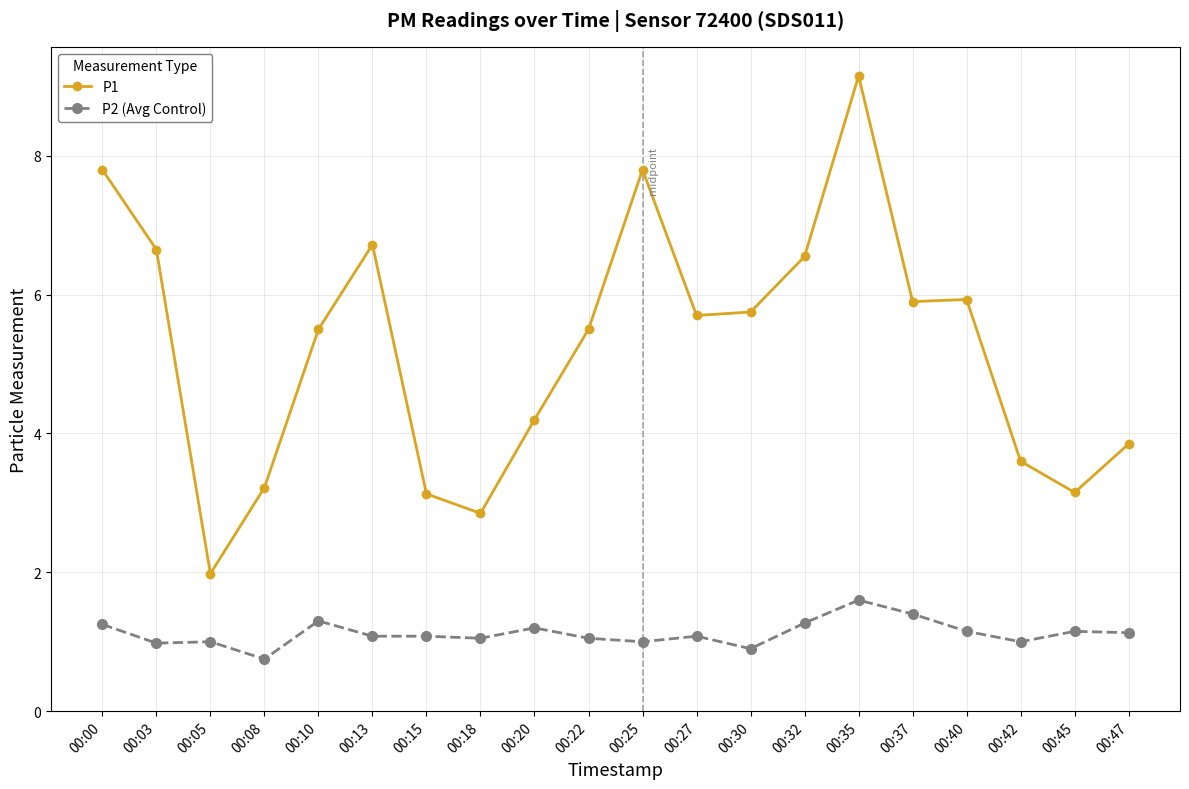

What is the difference between the maximum and second lowest values in the P2 (Avg Control) series?

0.7